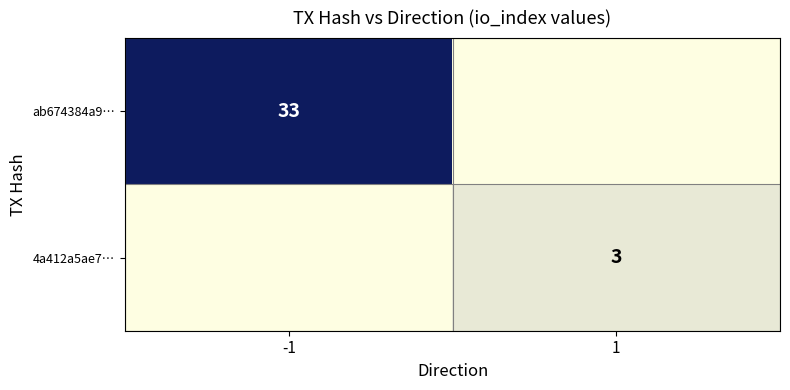

The value of ab674384a9… at -1 is 33. True or false?

True